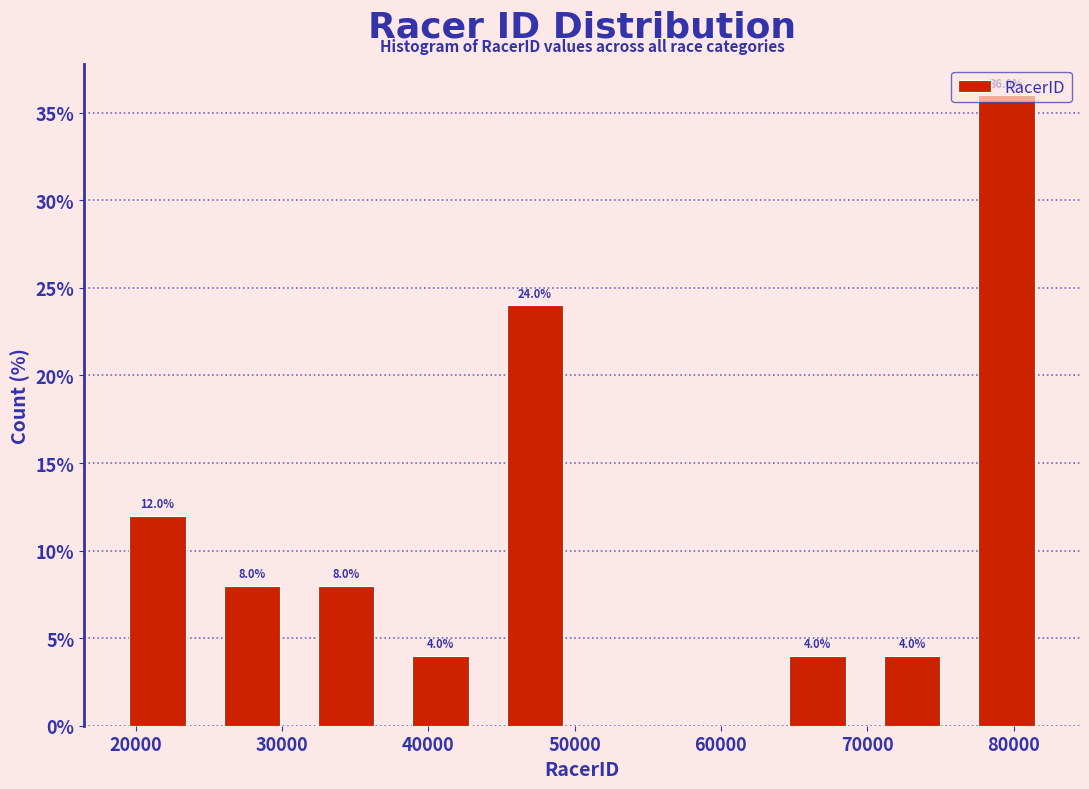

Which range on the x-axis has the tallest bar?

76000 to 83000